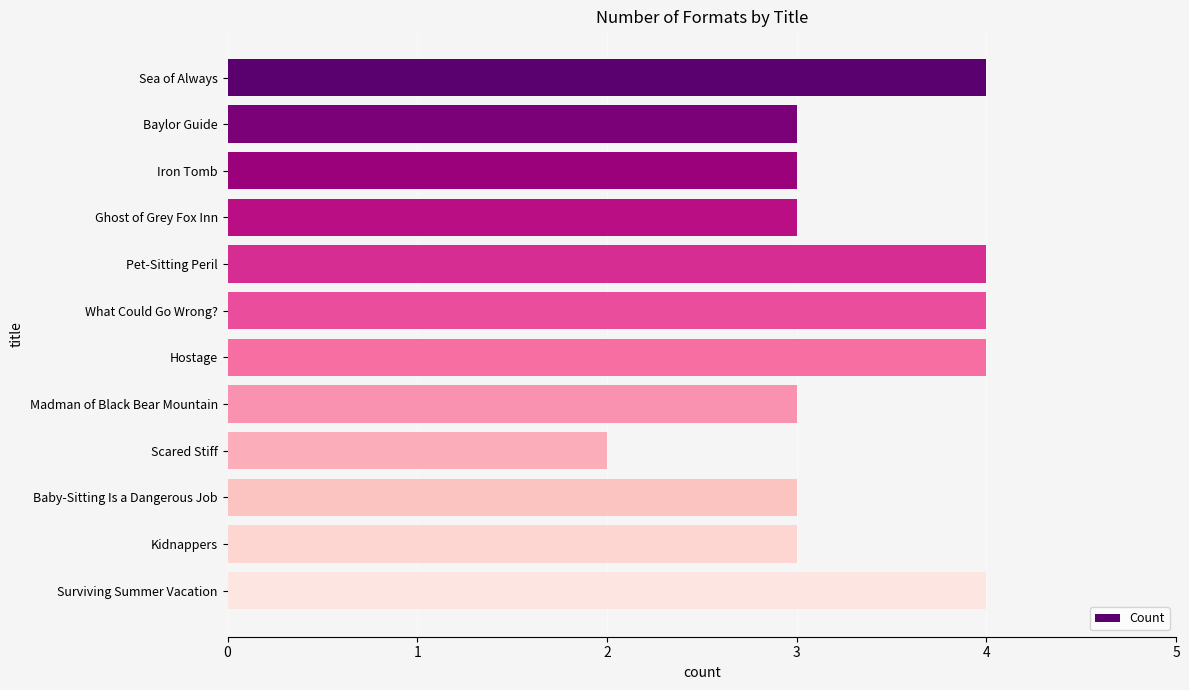

Reading bottom to top, list all the values displayed in this chart.

Surviving Summer Vacation=4	Kidnappers=3	Baby-Sitting Is a Dangerous Job=3	Scared Stiff=2	Madman of Black Bear Mountain=3	Hostage=4	What Could Go Wrong?=4	Pet-Sitting Peril=4	Ghost of Grey Fox Inn=3	Iron Tomb=3	Baylor Guide=3	Sea of Always=4